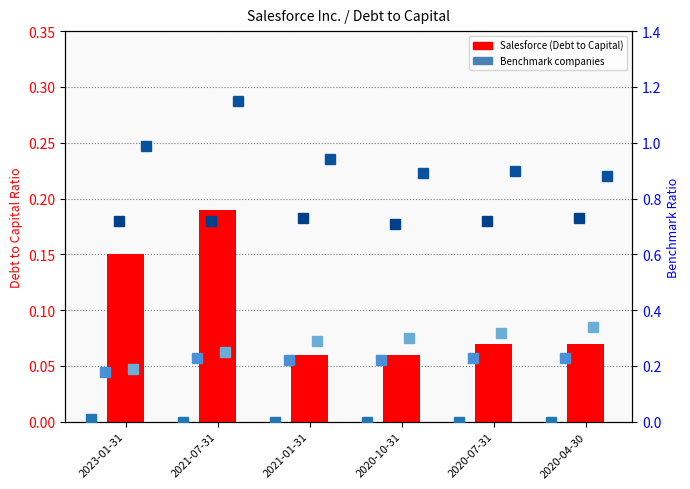

Reading left to right, transcribe all the data shown in this chart.

Salesforce Inc.: 0.1	0.2	0.1	0.1	0.1	0.1
Accenture PLC: 0.0	0.0	0.0	0.0	0.0	0.0
Adobe Inc.: 0.2	0.2	0.2	0.2	0.2	0.2
IBM: 0.7	0.7	0.7	0.7	0.7	0.7
Microsoft Corp.: 0.2	0.2	0.3	0.3	0.3	0.3
Oracle Corp.: 1.0	1.1	0.9	0.9	0.9	0.9